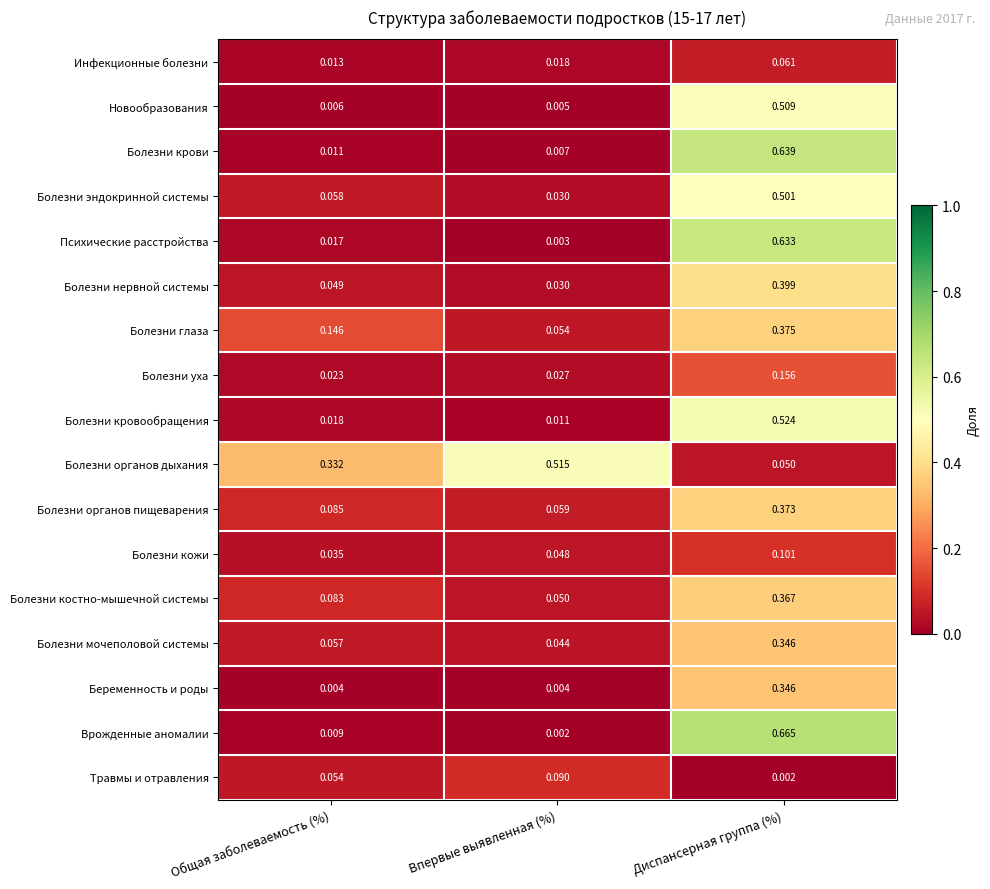

Which series has the largest range (max minus min)?

Врожденные аномалии